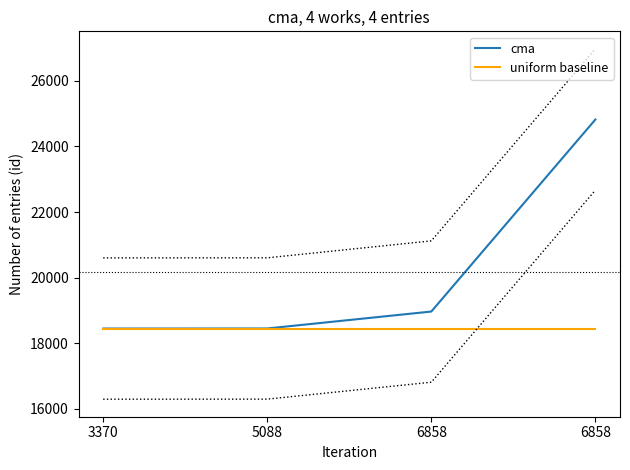

At which label is uniform baseline closest to 18450?

3370